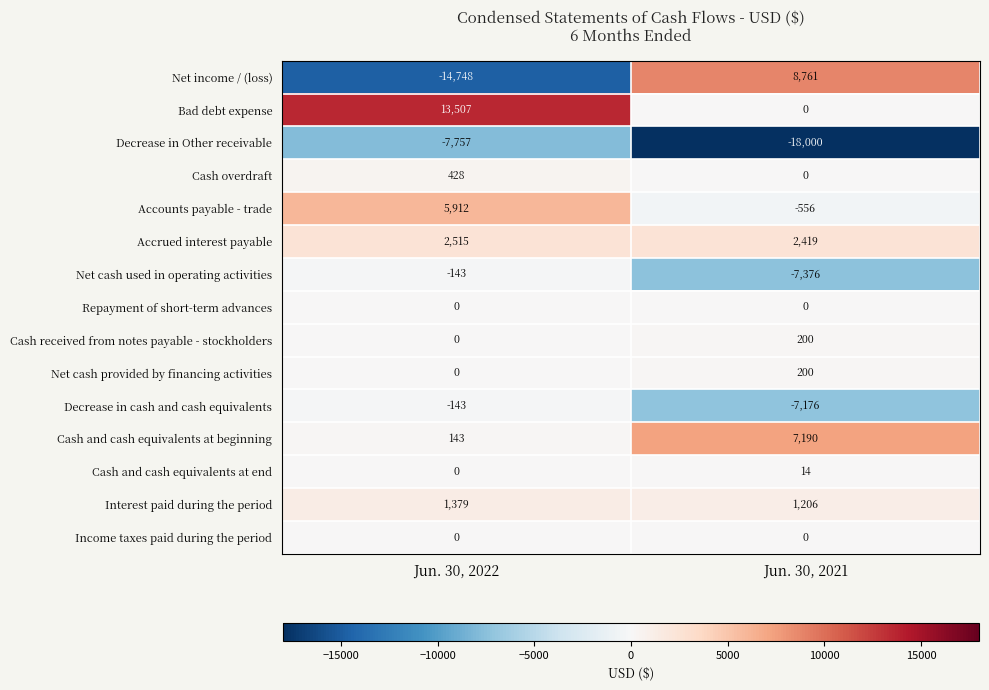

What is the difference between the maximum and minimum values in the Bad debt expense series?

13507